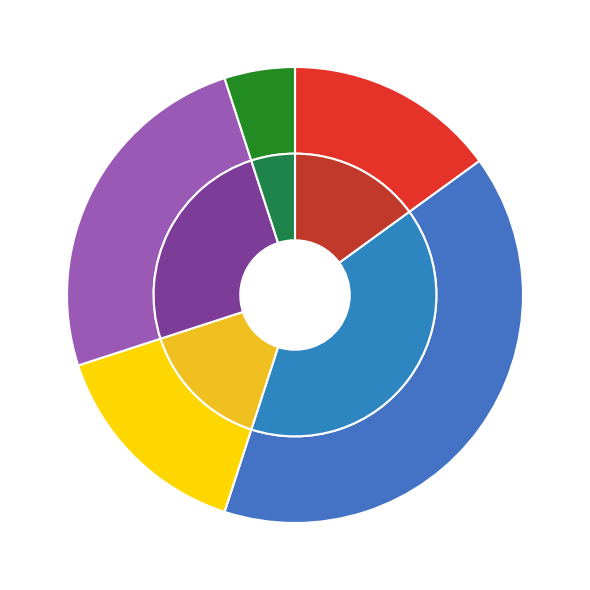

Rank the categories by value from highest to lowest.

คณะวิศวกรรมศาสตร์, วิทยาลัยการแพทย์แผนไทย, คณะวิทยาศาสตร์และเทคโนโลยี, คณะเทคโนโลยีคหกรรมศาสตร์, คณะเทคโนโลยีการเกษตร